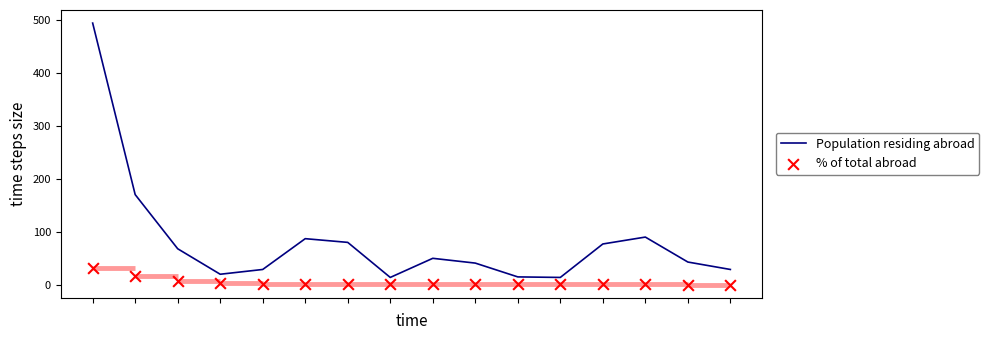

What are all the series names shown in the legend?

Population residing abroad, % of total abroad